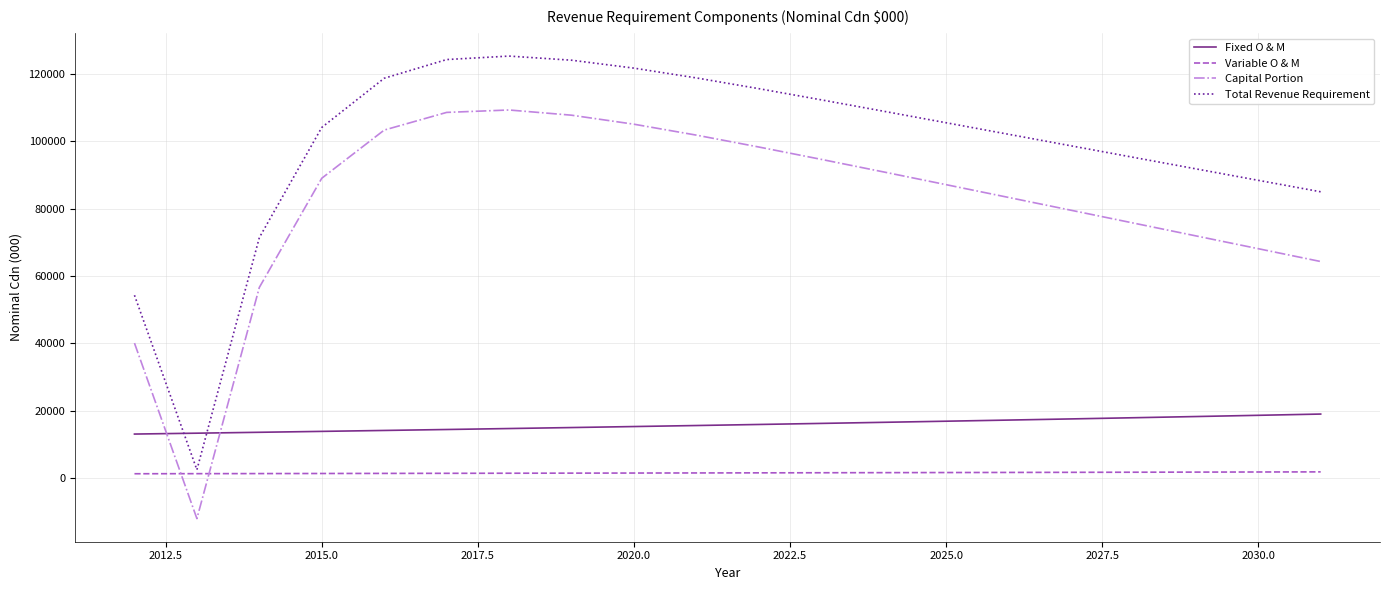

How many lines are shown in the chart?

4